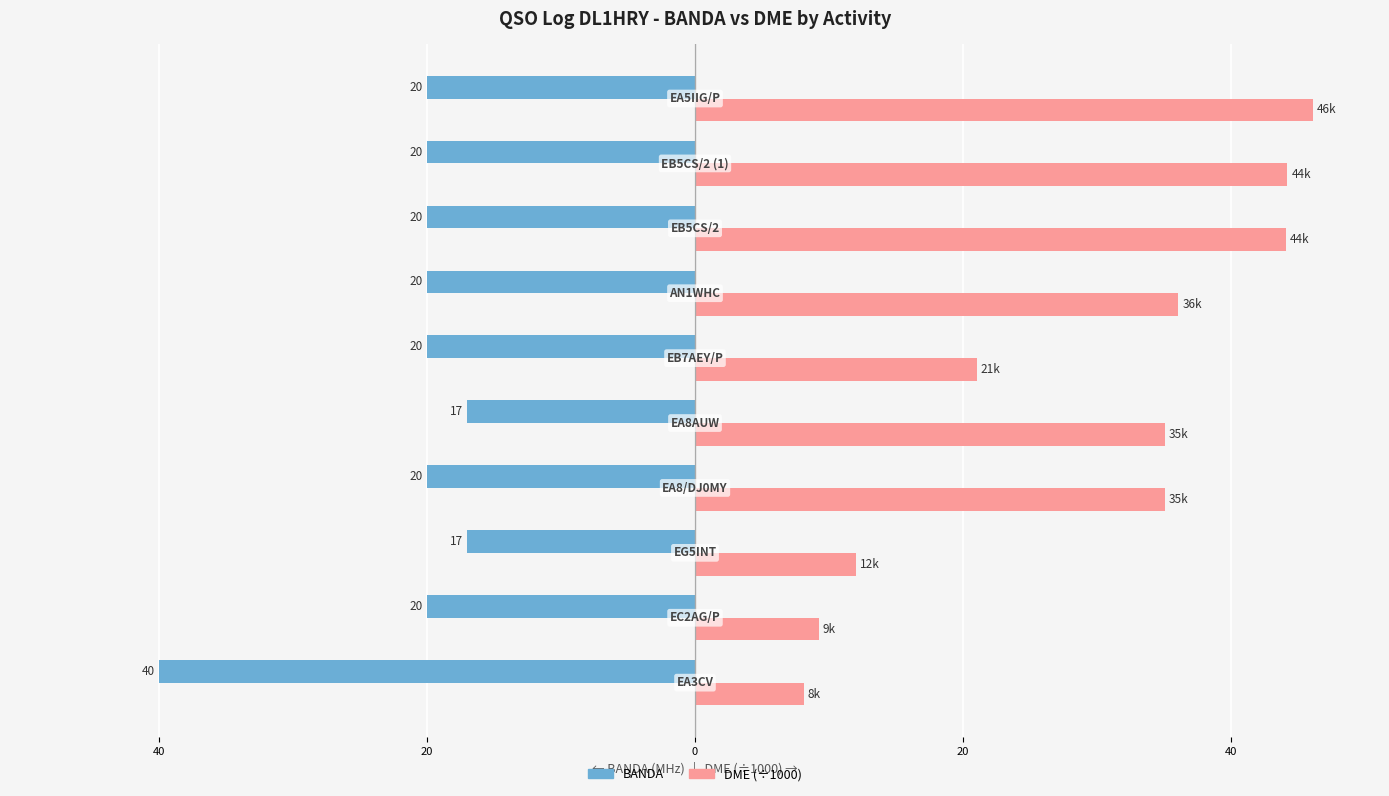

What are all the series names shown in the legend?

BANDA, DME (÷1000)